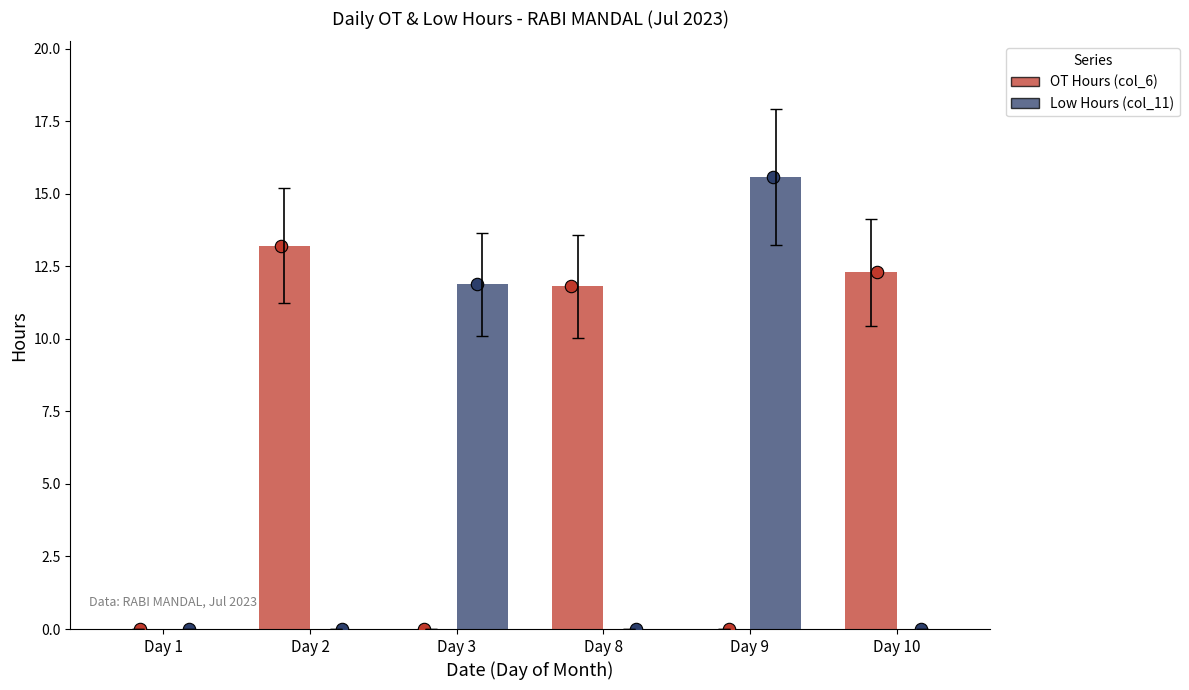

At which category is the sum across all series the highest?

Day 9